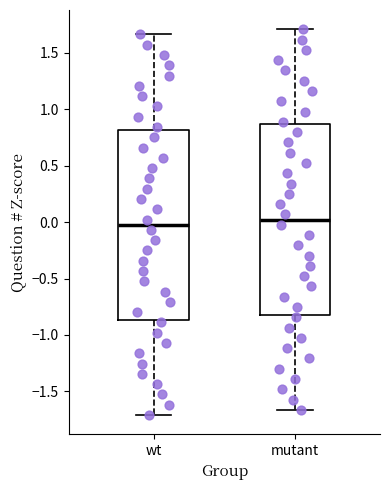

Reading left to right, read every box against the y-axis: the position of its median line, the range the box covers, and the ends of its whiskers. The values are not printed on the chart, so give them approximately, as read against the axis.

wt: median 0.00, box -0.85 to 0.80, whiskers -1.70 to 1.65
mutant: median 0.00, box -0.80 to 0.85, whiskers -1.65 to 1.70